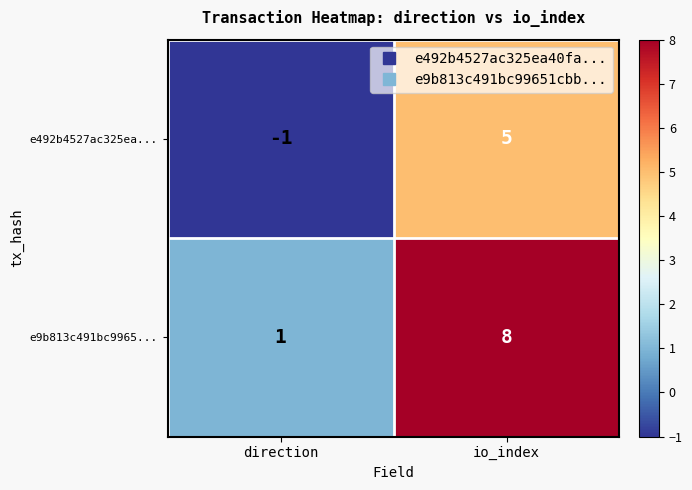

The value of e492b4527ac325ea... at direction is 0. True or false?

False